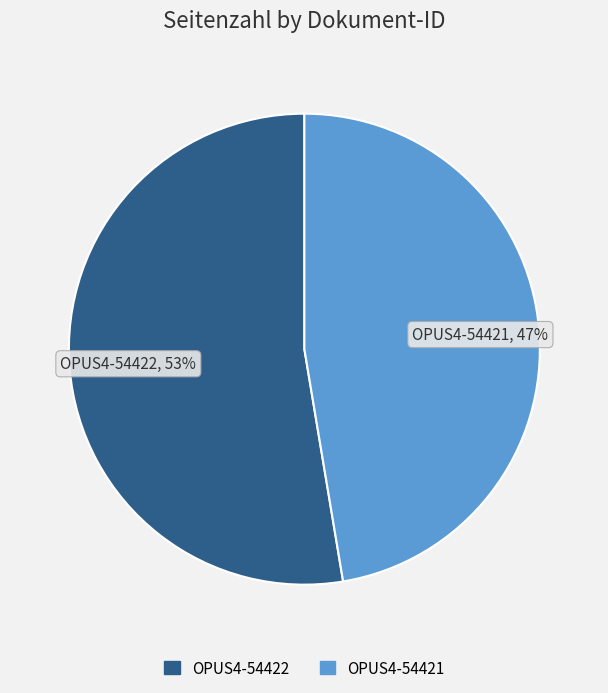

Which category accounts for the majority?

OPUS4-54422